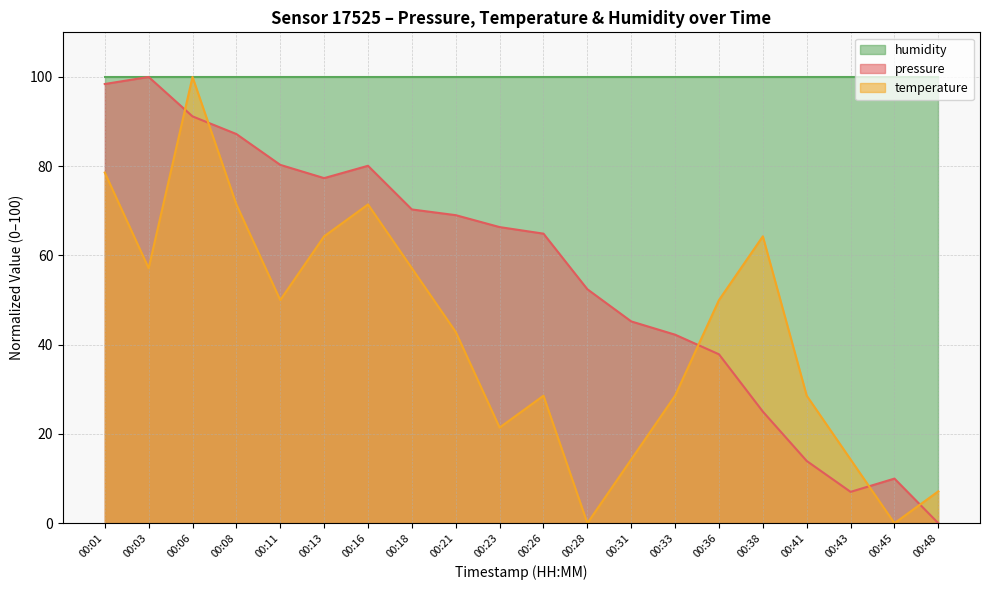

Rank the series at 00:31 from lowest to highest value.

temperature, pressure, humidity